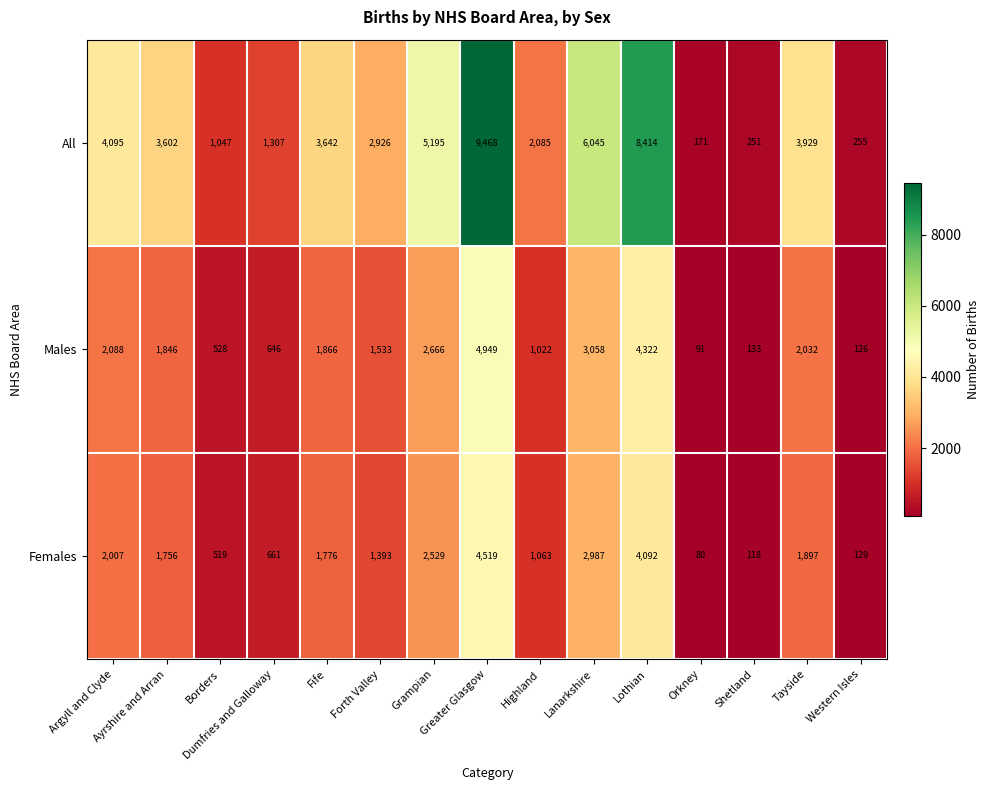

Which series has the widest spread of values?

All